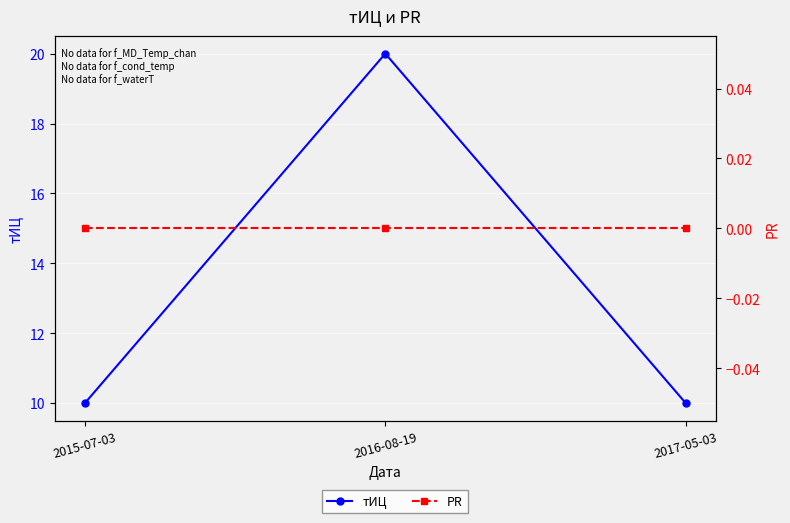

Reading left to right, extract all data points from this chart.

тИЦ: 2015-07-03=10	2016-08-19=20	2017-05-03=10
PR: 2015-07-03=0	2016-08-19=0	2017-05-03=0